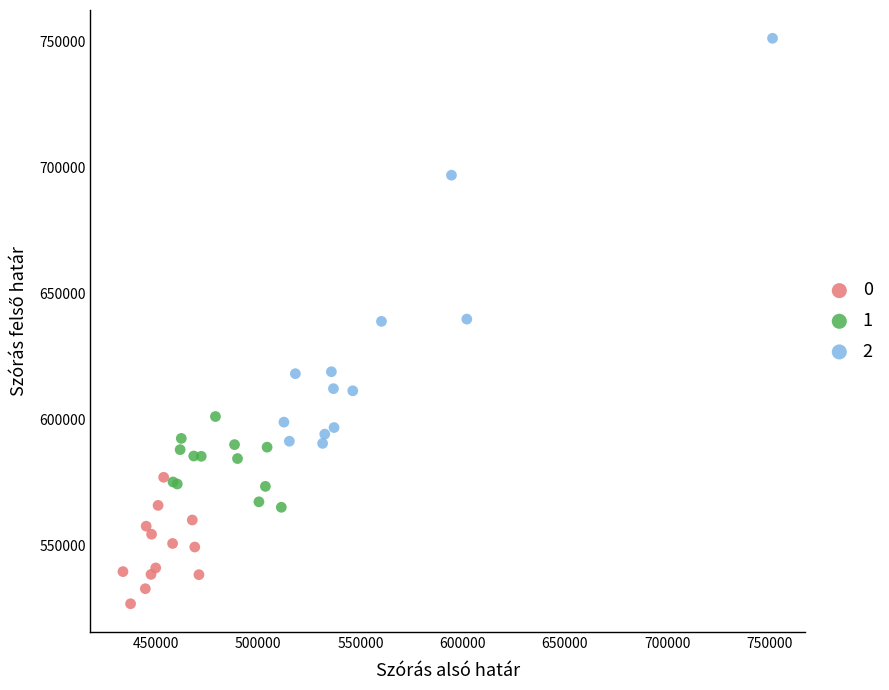

Which series has the largest Y range (max minus min)?

2